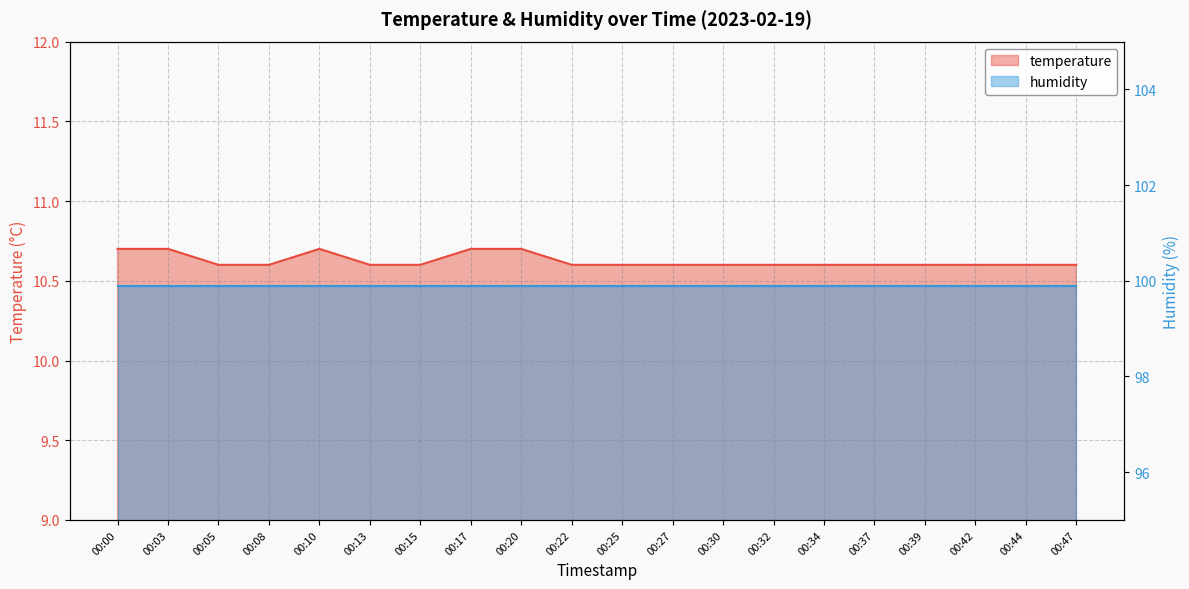

What value does the data have at 00:47?

10.6